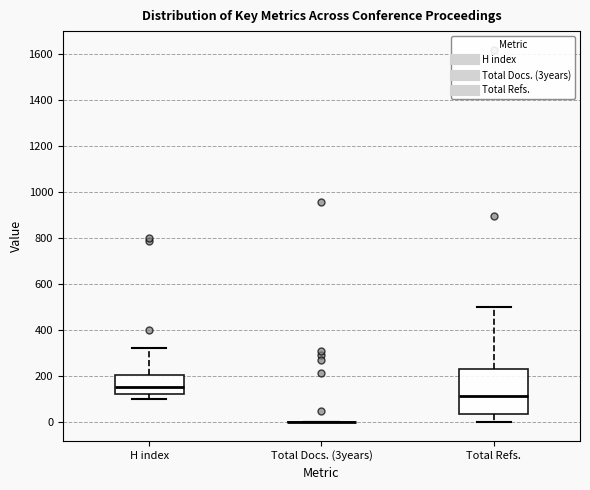

Reading left to right, transcribe this box plot: for each box, give where its median line is, the range the box spans, and where its two whiskers end, as read against the y-axis. The values are not printed on the chart, so give them approximately, as read against the axis.

H index: median 160, box 120 to 200, whiskers 100 to 320
Total Docs. (3years): box collapsed to a line at 0, whiskers 0 to 0
Total Refs.: median 120, box 40 to 240, whiskers 0 to 500